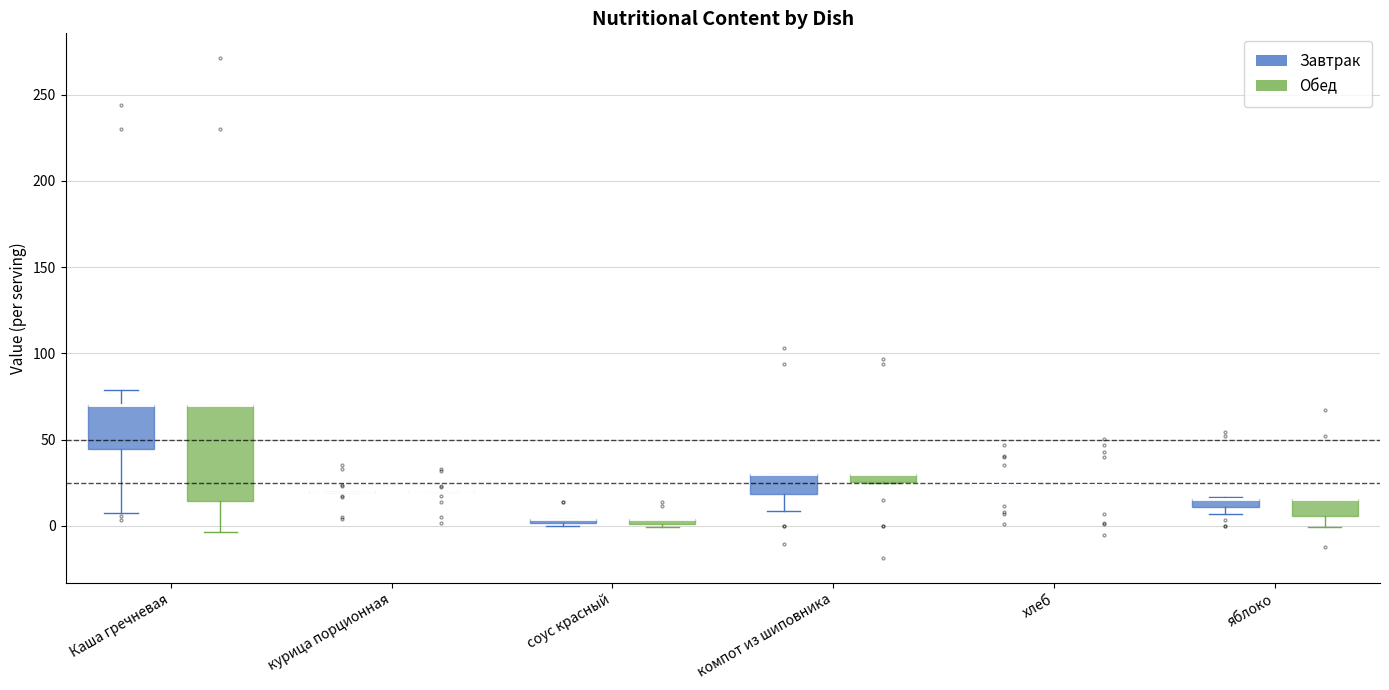

Where is the lower edge of the box for компот из шиповника (Завтрак) on the y-axis? The values are not printed on the chart, so give them approximately, as read against the axis.

20